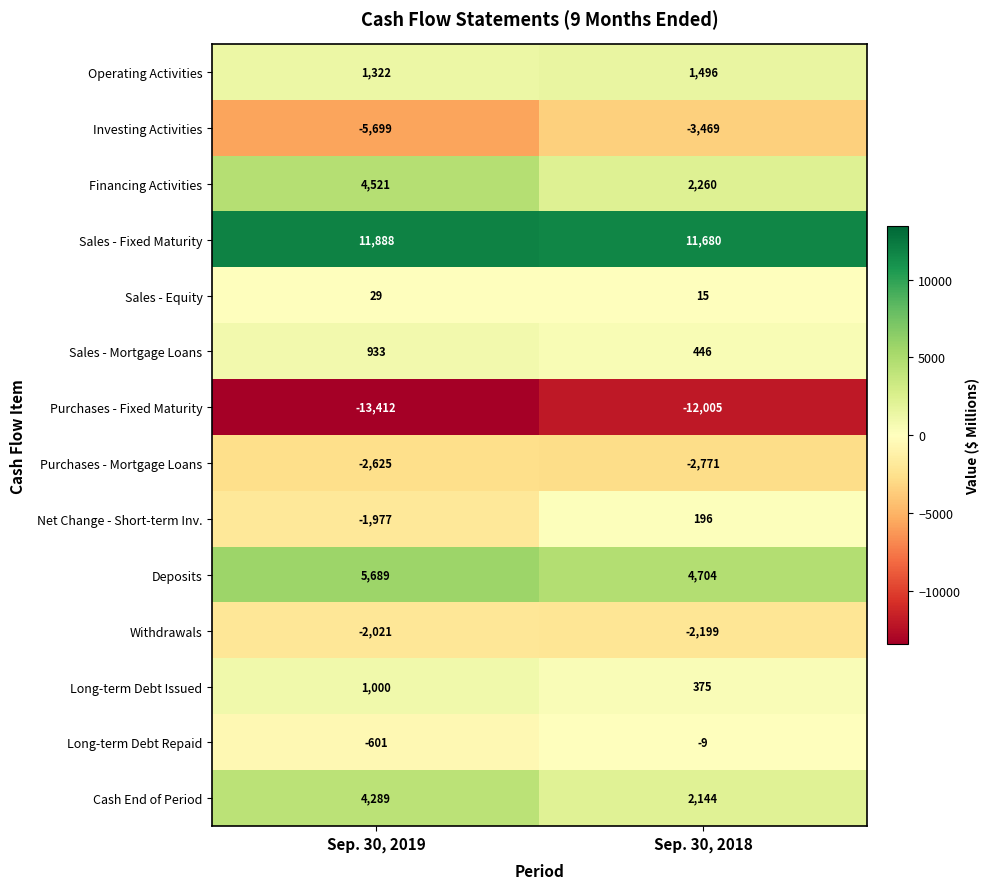

List the series in order of their peak value, lowest first.

Purchases - Fixed Maturity, Investing Activities, Purchases - Mortgage Loans, Withdrawals, Long-term Debt Repaid, Sales - Equity, Net Change - Short-term Inv., Sales - Mortgage Loans, Long-term Debt Issued, Operating Activities, Cash End of Period, Financing Activities, Deposits, Sales - Fixed Maturity